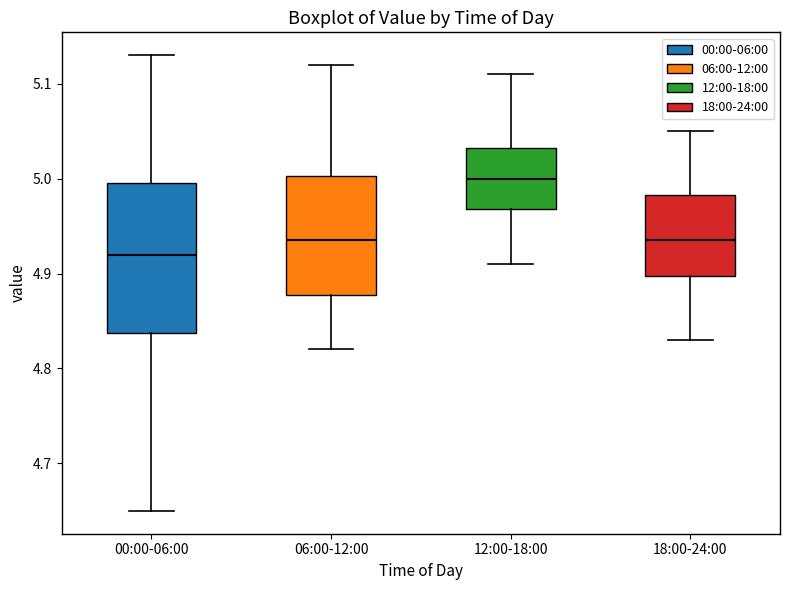

Reading left to right, read every box against the y-axis: the position of its median line, the range the box covers, and the ends of its whiskers. The values are not printed on the chart, so give them approximately, as read against the axis.

00:00-06:00: median 4.92, box 4.84 to 5.00, whiskers 4.65 to 5.13
06:00-12:00: median 4.94, box 4.88 to 5.00, whiskers 4.82 to 5.12
12:00-18:00: median 5.00, box 4.97 to 5.03, whiskers 4.91 to 5.11
18:00-24:00: median 4.94, box 4.90 to 4.98, whiskers 4.83 to 5.05